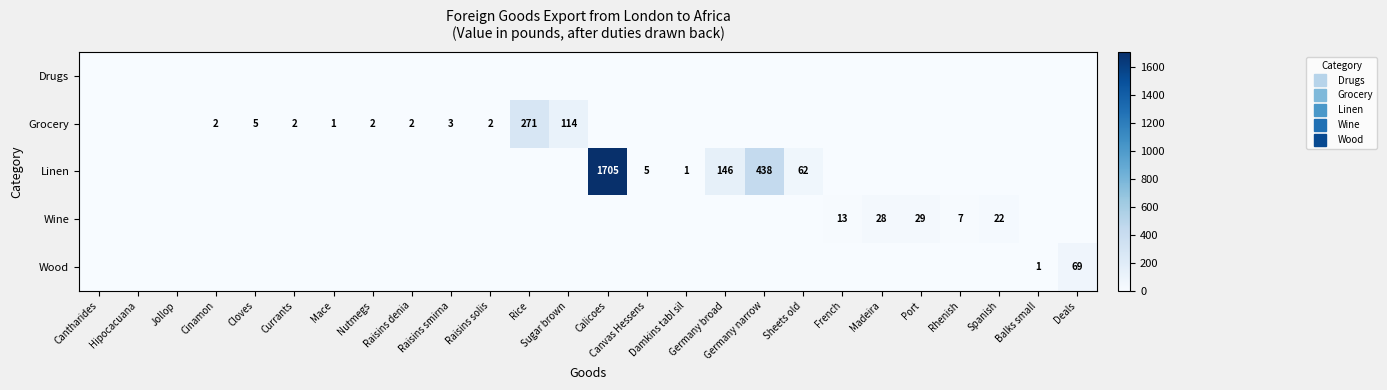

The Grocery series shows 144 at French. True or false?

False